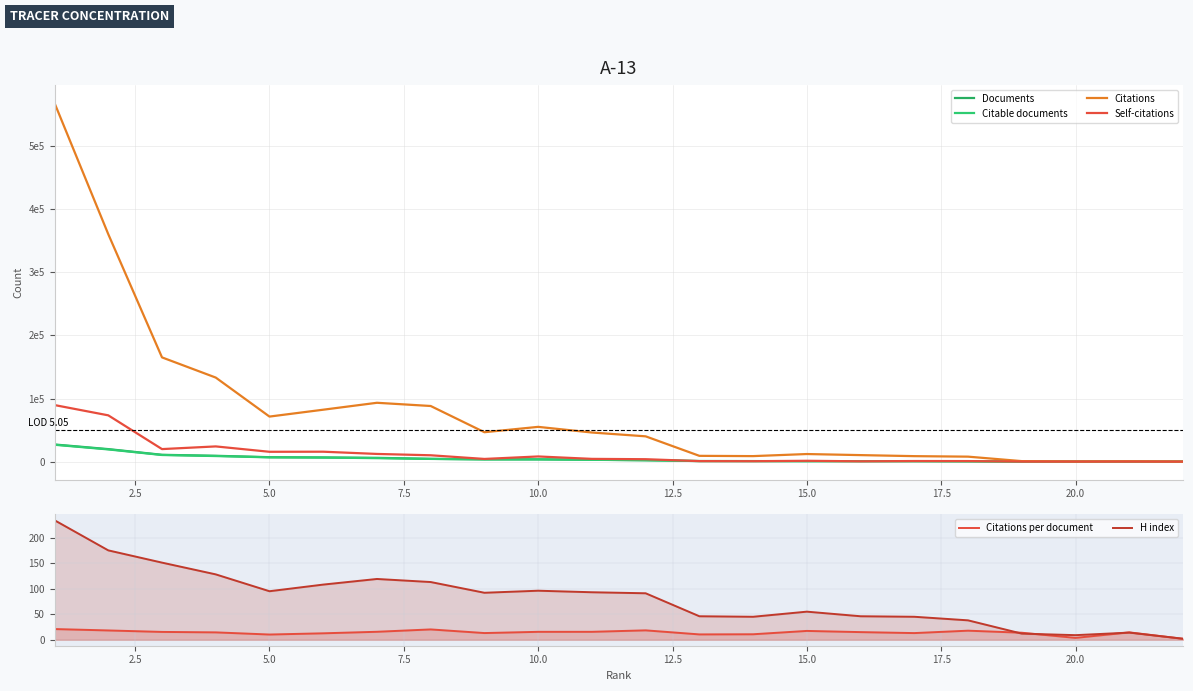

How many values in the Citations series are below 46119?

11